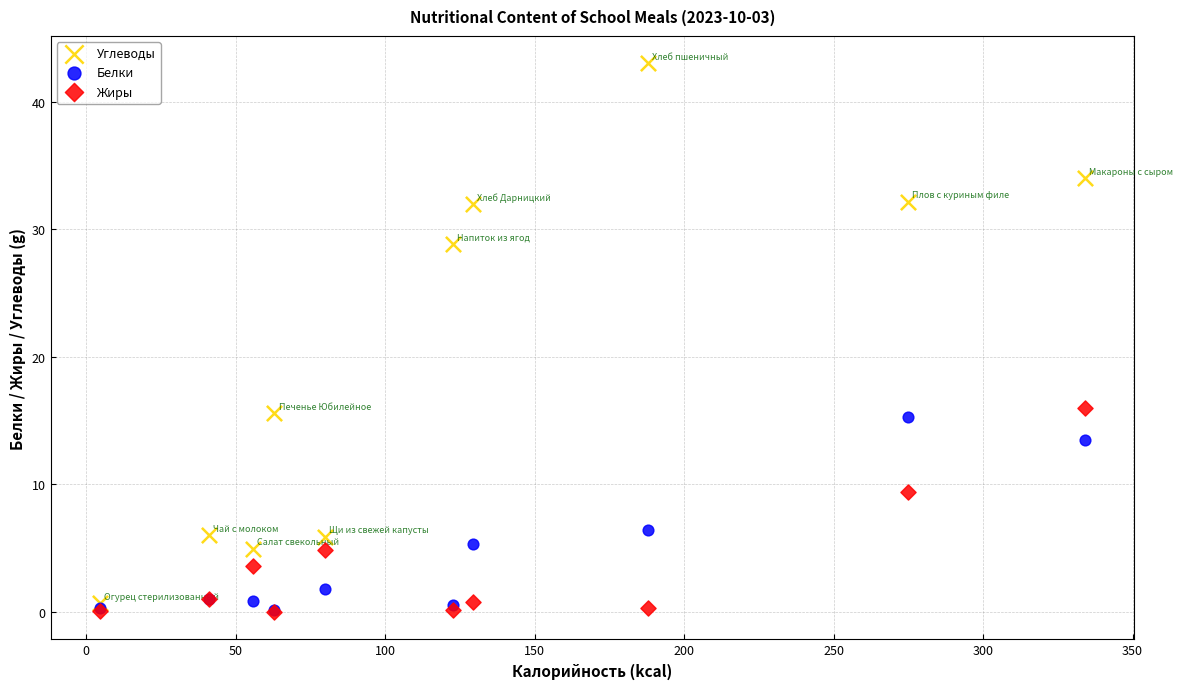

What are all the series names shown in the legend?

Углеводы, Белки, Жиры